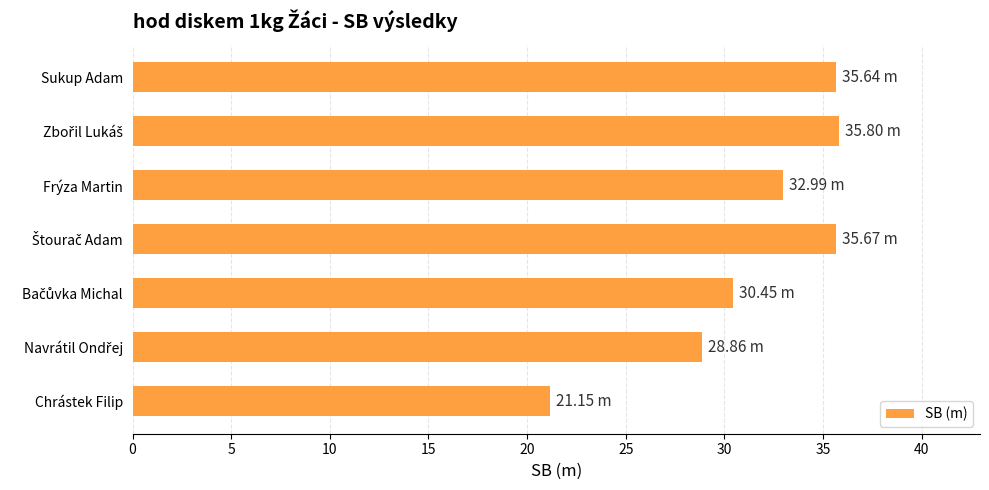

At which category does the chart reach its minimum across all series?

Chrástek Filip